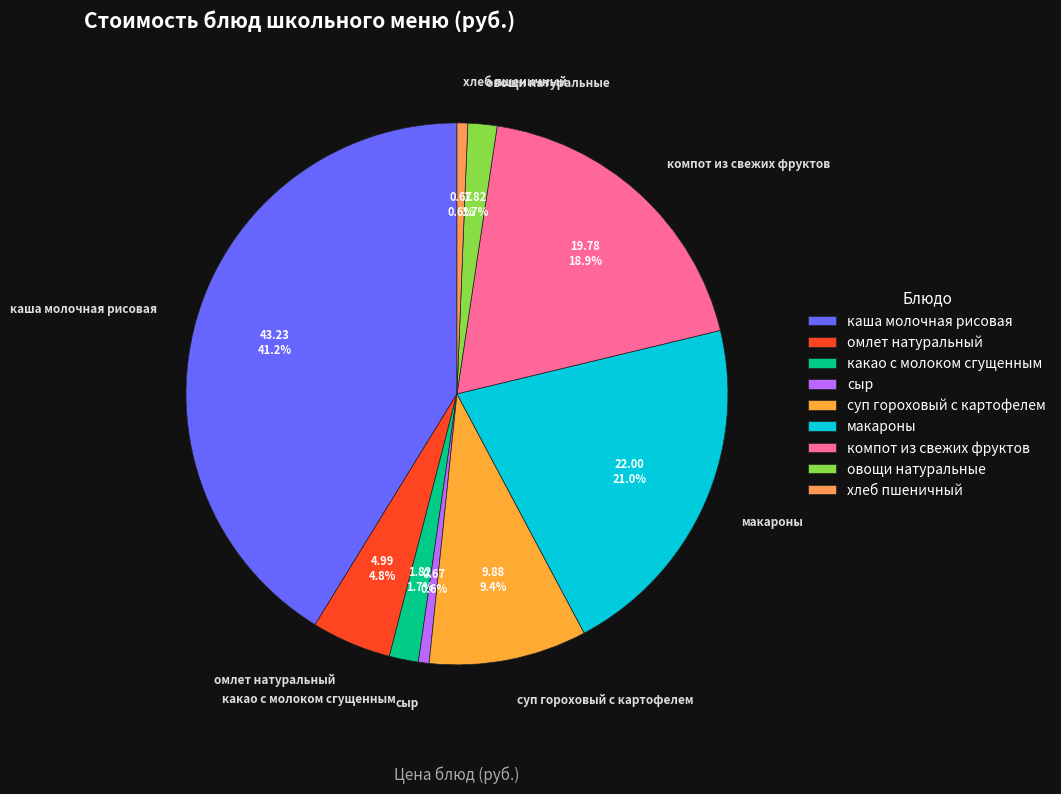

Does any single category account for the majority?

No